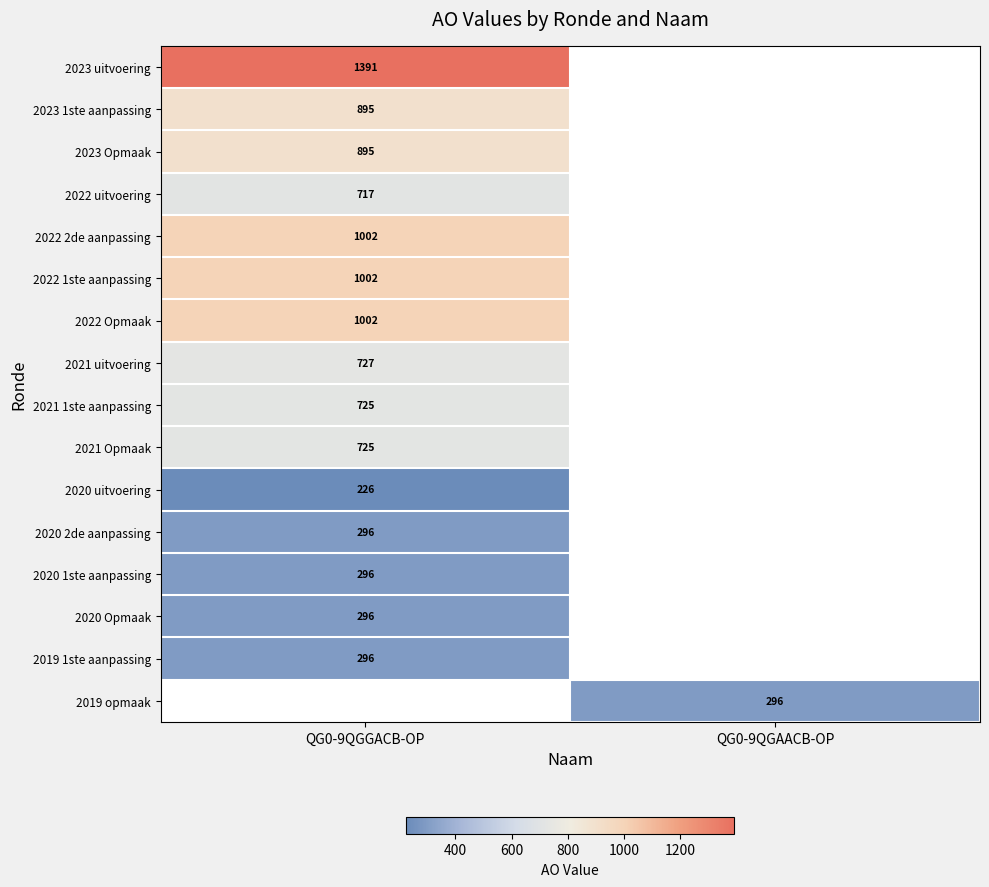

At how many categories does at least one series exceed 799?

1